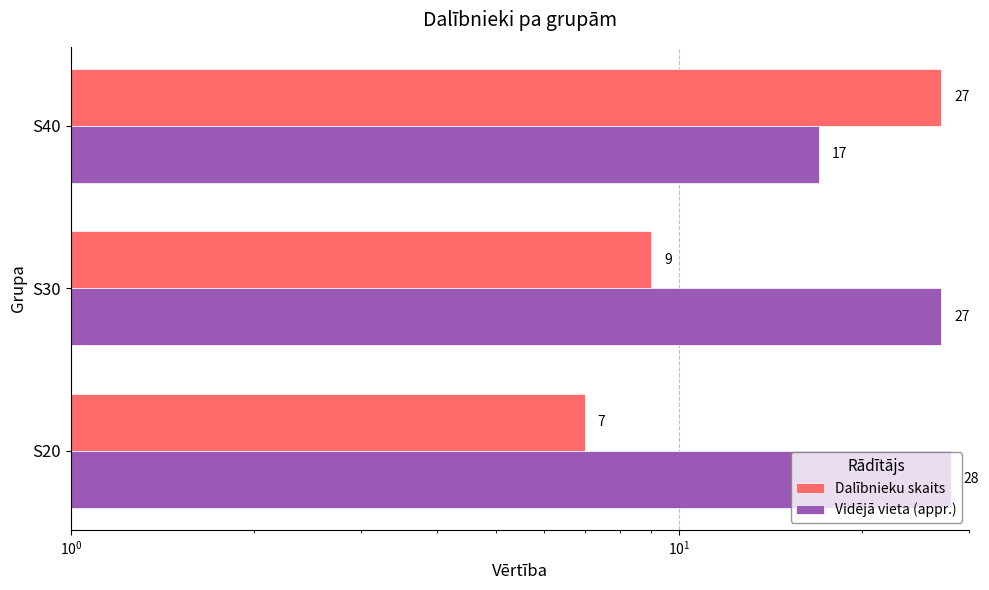

What is the maximum value for Vidējā vieta (appr.)?

28